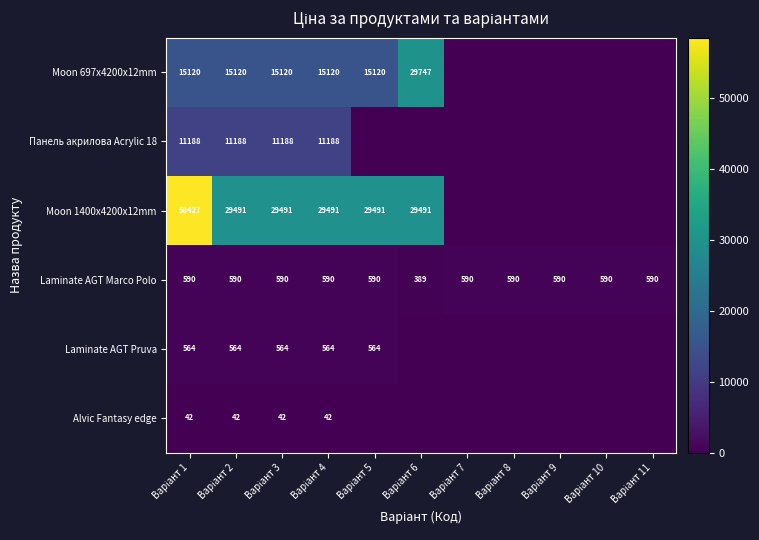

What is the highest value of the Laminate AGT Marco Polo series?

590